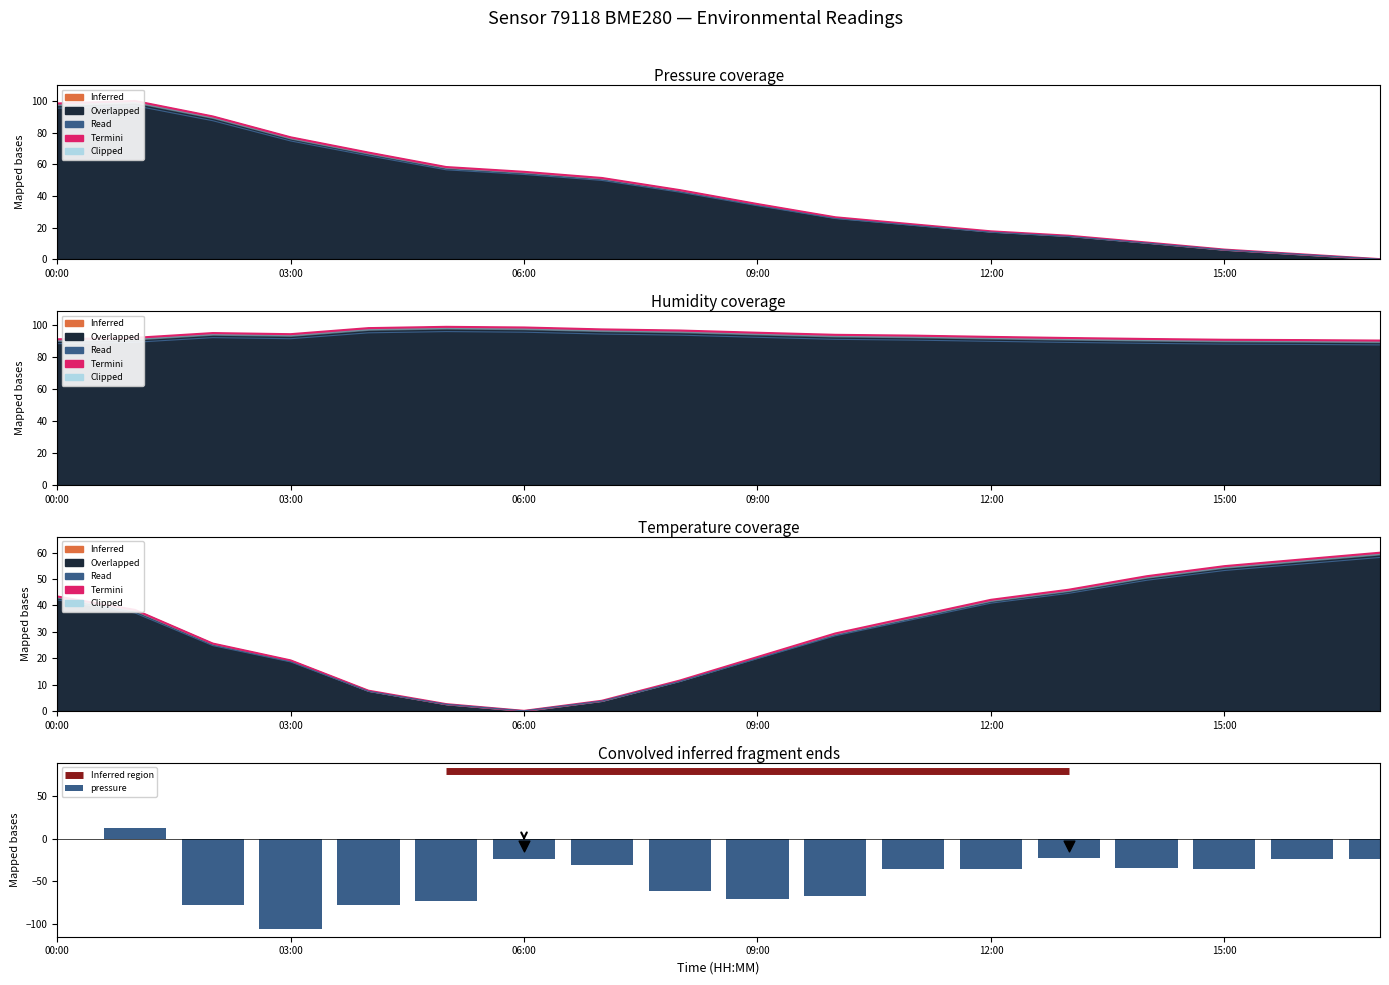

Which series has the widest spread of Y values?

pressure